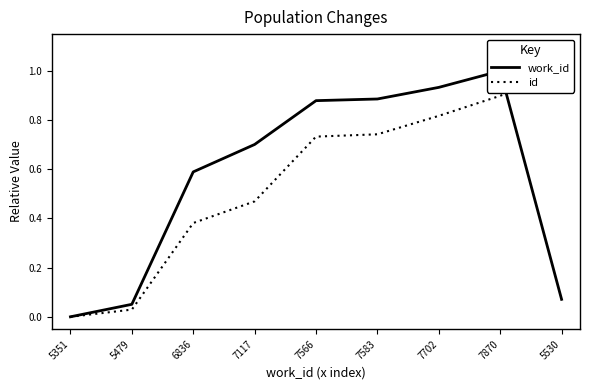

After their last crossing, which series has the higher values: id or work_id?

id